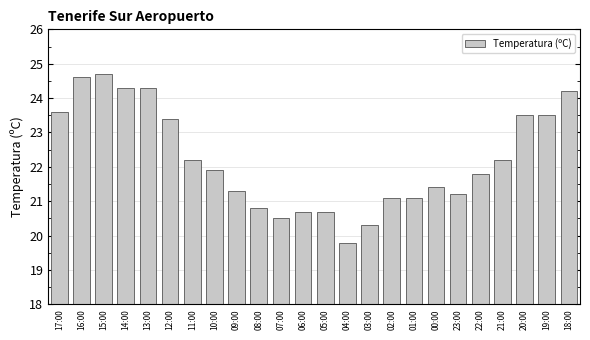

Reading right to left, transcribe all the data shown in this chart.

18:00=24.2	19:00=23.5	20:00=23.5	21:00=22.2	22:00=21.8	23:00=21.2	00:00=21.4	01:00=21.1	02:00=21.1	03:00=20.3	04:00=19.8	05:00=20.7	06:00=20.7	07:00=20.5	08:00=20.8	09:00=21.3	10:00=21.9	11:00=22.2	12:00=23.4	13:00=24.3	14:00=24.3	15:00=24.7	16:00=24.6	17:00=23.6